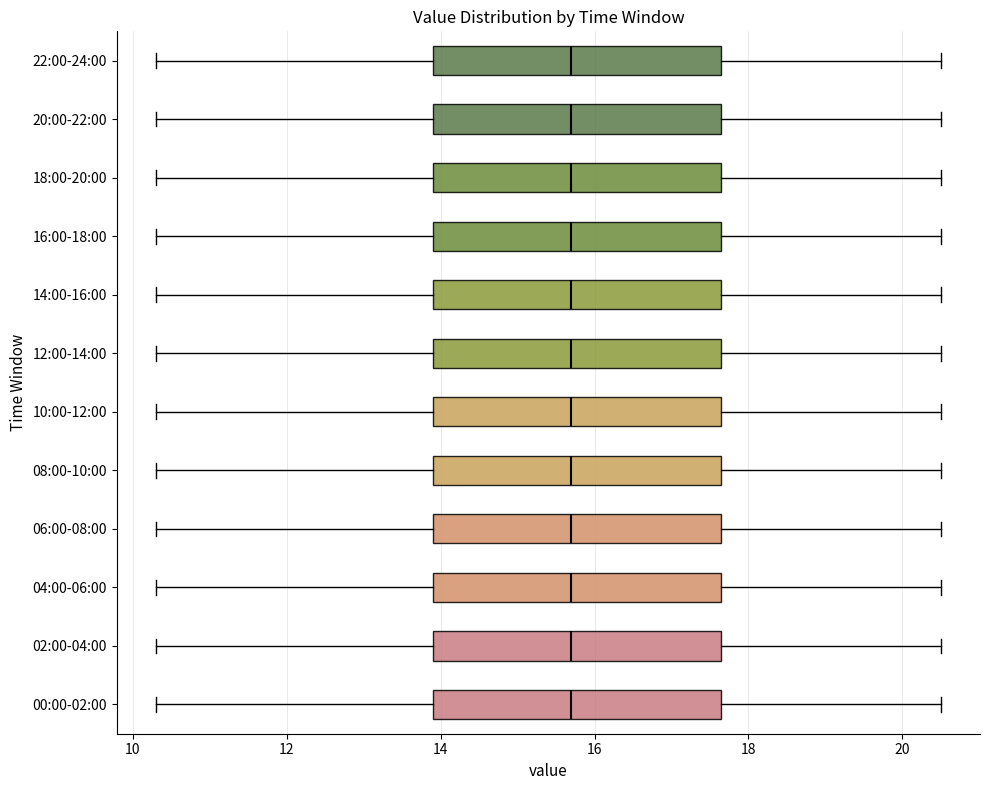

Where does the median line of the box for 22:00-24:00 sit on the x-axis? The values are not printed on the chart, so give them approximately, as read against the axis.

15.8